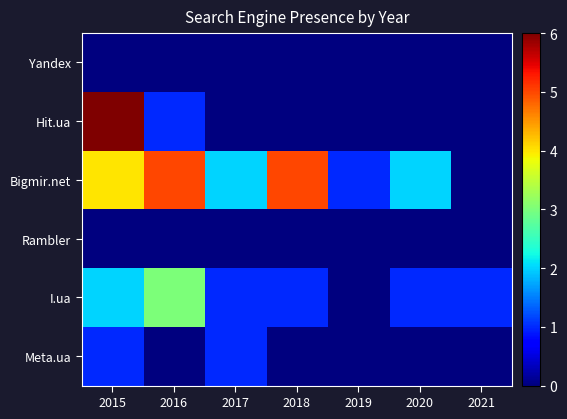

Reading right to left, extract all data points from this chart.

Yandex: 2021=0	2020=0	2019=0	2018=0	2017=0	2016=0	2015=0
Hit.ua: 2021=0	2020=0	2019=0	2018=0	2017=0	2016=1	2015=6
Bigmir.net: 2021=0	2020=2	2019=1	2018=5	2017=2	2016=5	2015=4
Rambler: 2021=0	2020=0	2019=0	2018=0	2017=0	2016=0	2015=0
I.ua: 2021=1	2020=1	2019=0	2018=1	2017=1	2016=3	2015=2
Meta.ua: 2021=0	2020=0	2019=0	2018=0	2017=1	2016=0	2015=1